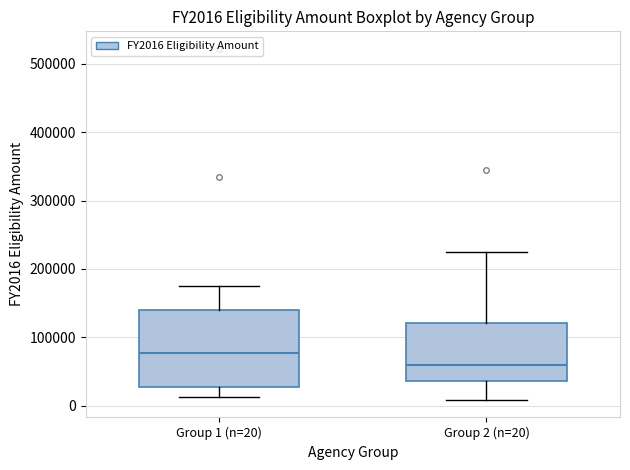

Where is the upper edge of the box for Group 1 (n=20) on the y-axis? The values are not printed on the chart, so give them approximately, as read against the axis.

140000